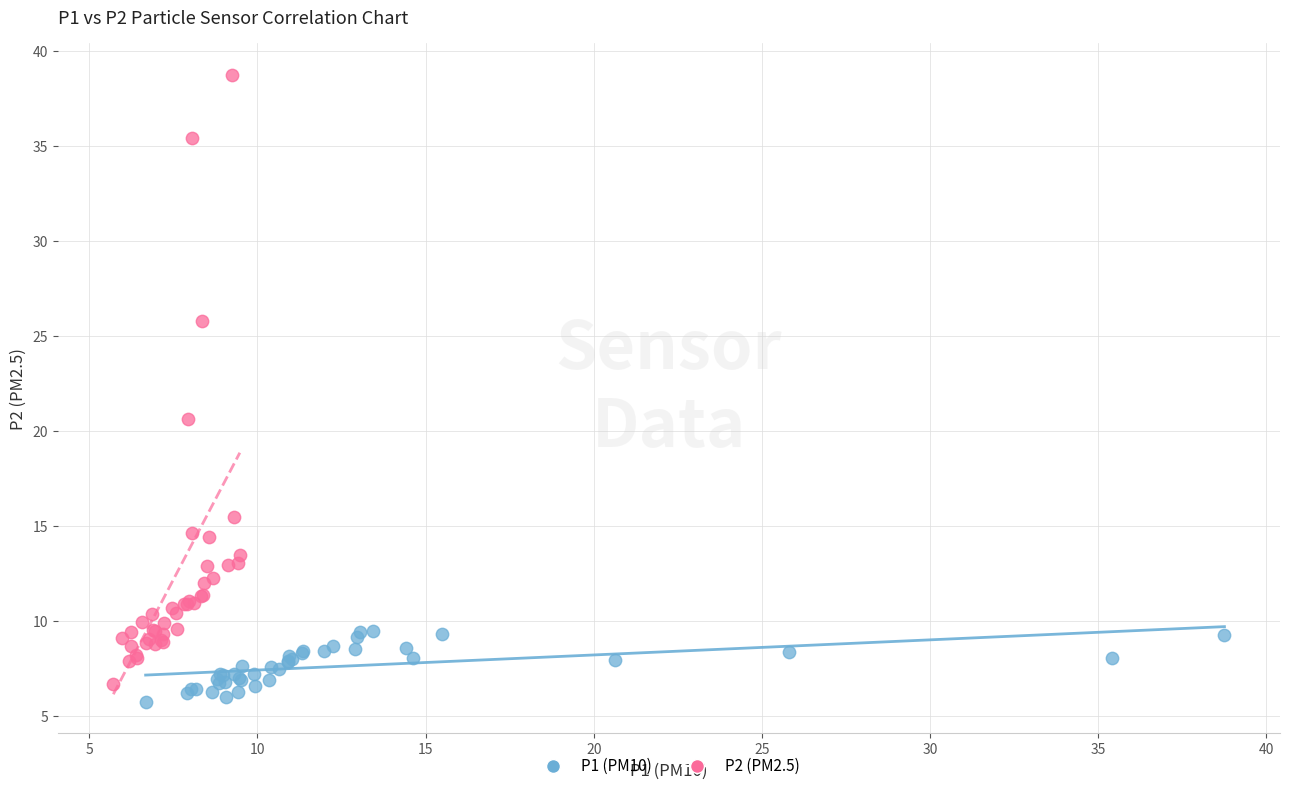

Which series contains the highest Y value?

P2 (PM2.5)